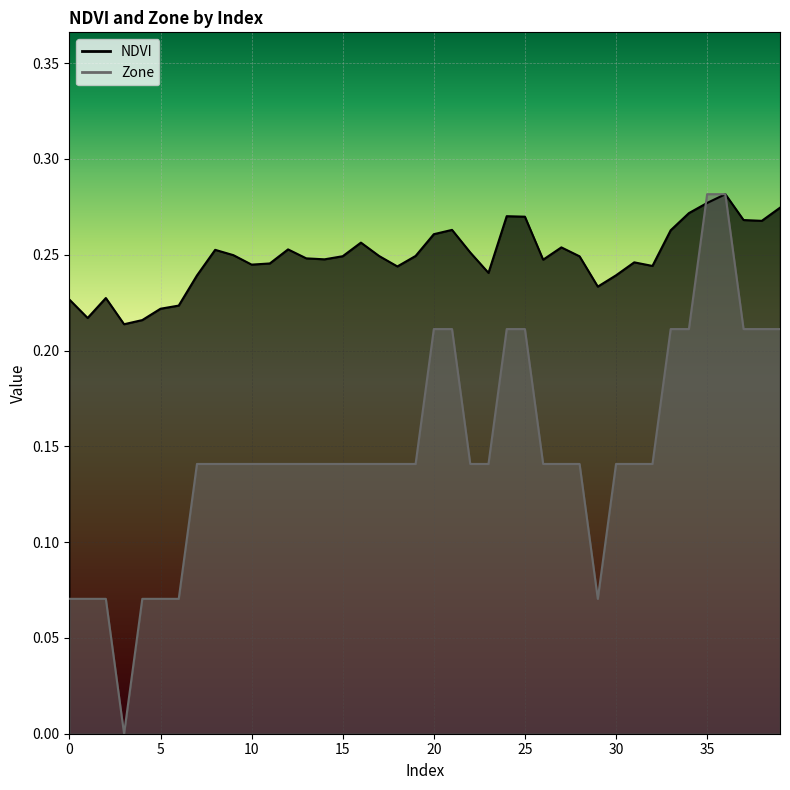

Reading left to right, transcribe all the data shown in this chart.

NDVI: 0=0.2	1=0.2	2=0.2	3=0.2	4=0.2	5=0.2	6=0.2	7=0.2	8=0.3	9=0.2	10=0.2	11=0.2	12=0.3	13=0.2	14=0.2	15=0.2	16=0.3	17=0.2	18=0.2	19=0.2	20=0.3	21=0.3	22=0.3	23=0.2	24=0.3	25=0.3	26=0.2	27=0.3	28=0.2	29=0.2	30=0.2	31=0.2	32=0.2	33=0.3	34=0.3	35=0.3	36=0.3	37=0.3	38=0.3	39=0.3
Zone: 0=0.1	1=0.1	2=0.1	3=0.0	4=0.1	5=0.1	6=0.1	7=0.1	8=0.1	9=0.1	10=0.1	11=0.1	12=0.1	13=0.1	14=0.1	15=0.1	16=0.1	17=0.1	18=0.1	19=0.1	20=0.2	21=0.2	22=0.1	23=0.1	24=0.2	25=0.2	26=0.1	27=0.1	28=0.1	29=0.1	30=0.1	31=0.1	32=0.1	33=0.2	34=0.2	35=0.3	36=0.3	37=0.2	38=0.2	39=0.2